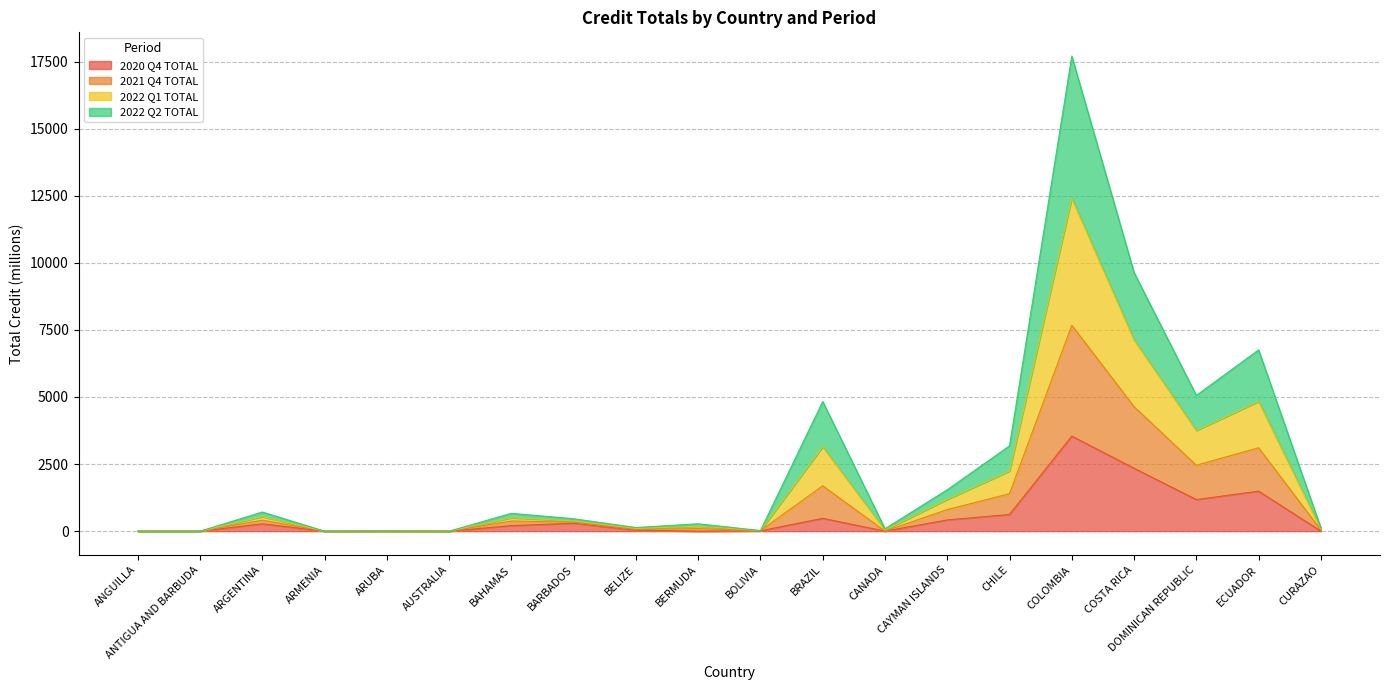

At which label does 2020 Q4 TOTAL reach its peak?

COLOMBIA